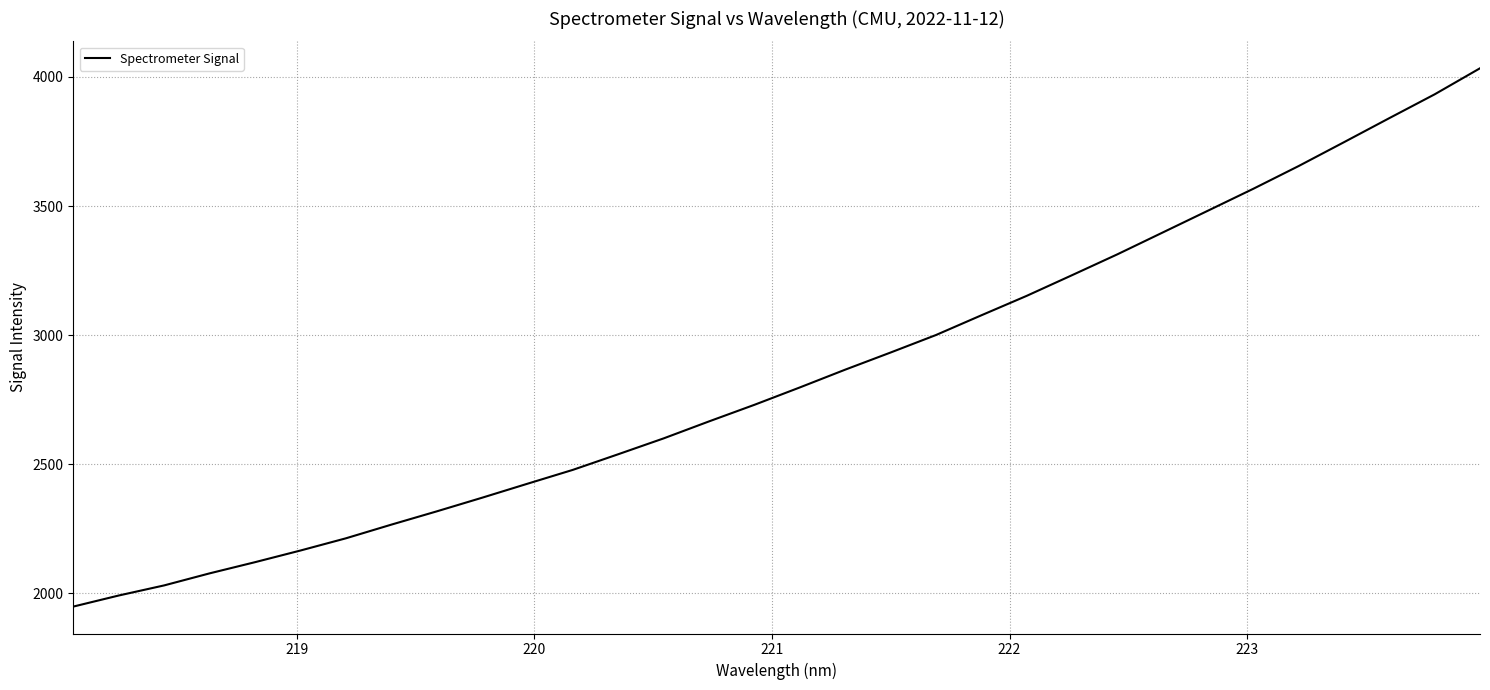

What is the minimum value shown in the chart?

1948.7